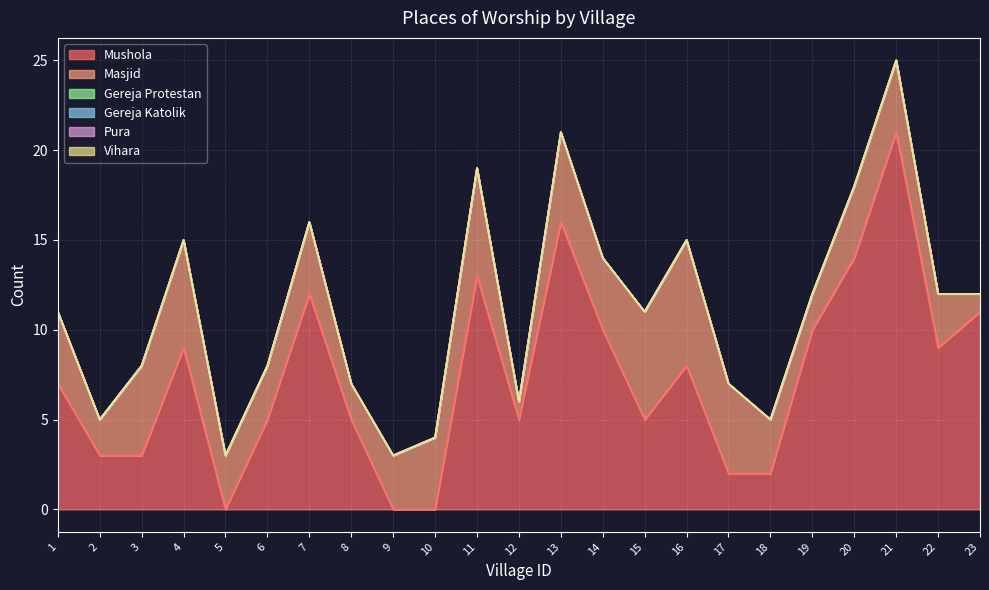

Does the chart display data point markers on the line(s)?

No